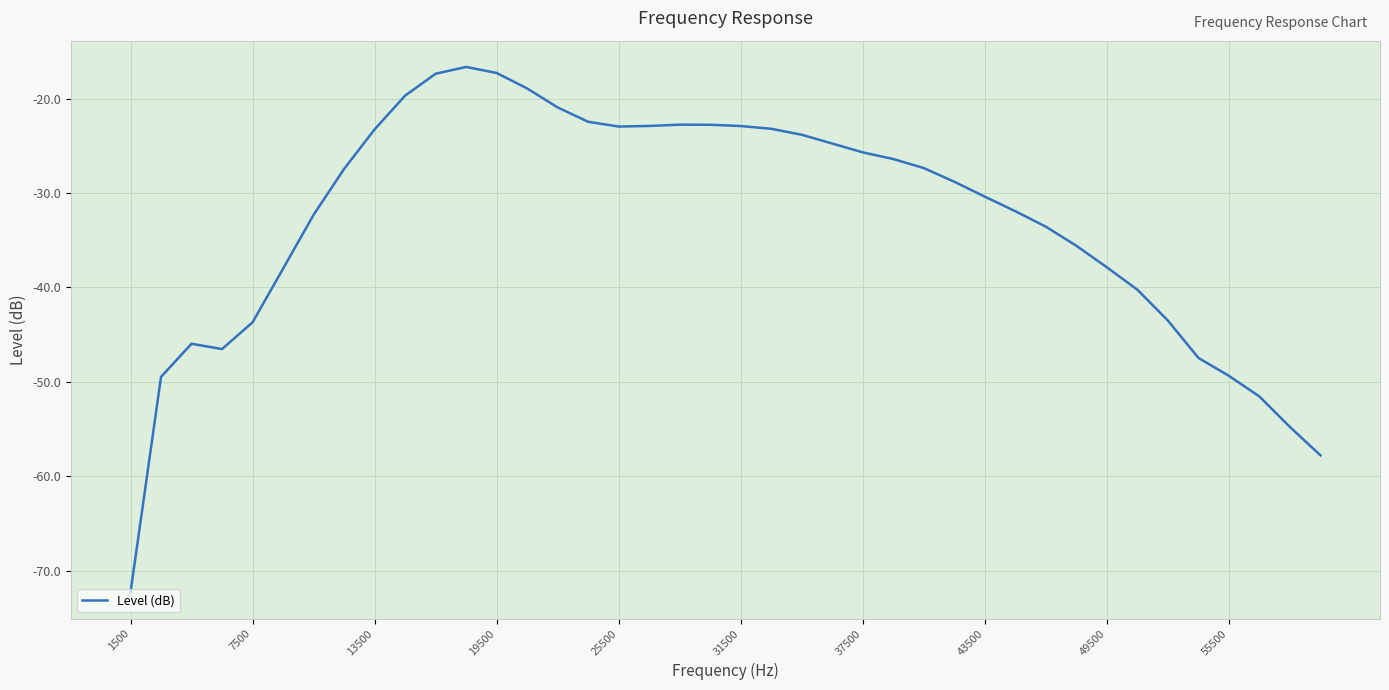

What is the minimum value shown in the chart?

-72.3